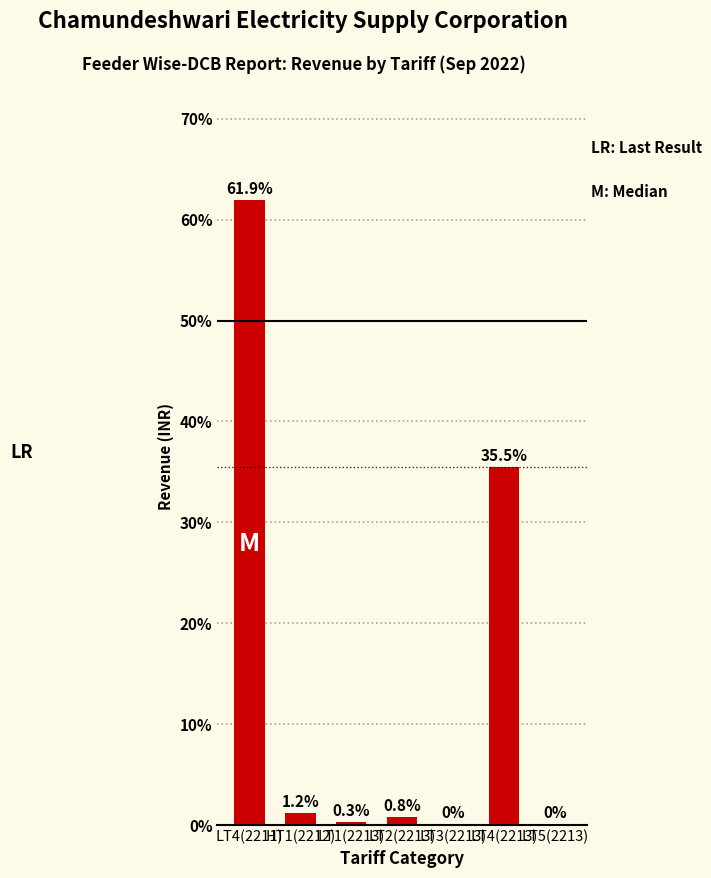

Which has a higher value, HT1(2212) or LT4(2213)?

LT4(2213)